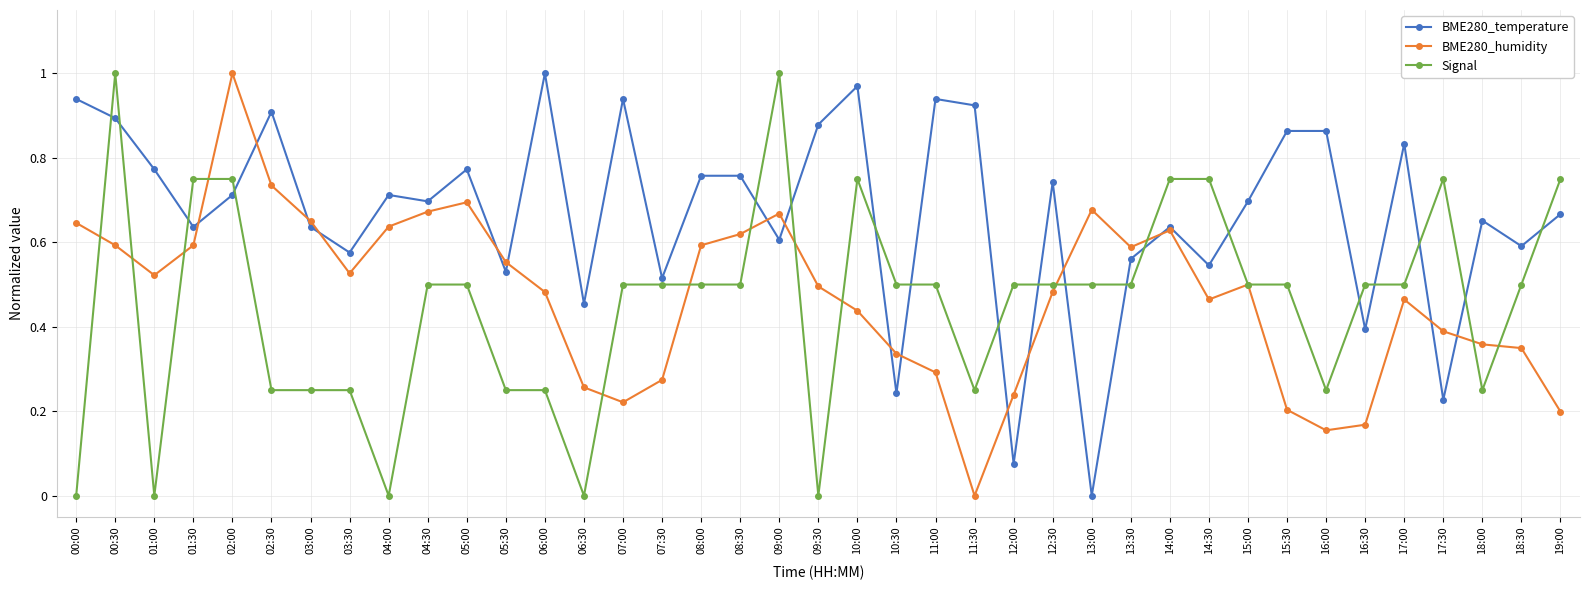

True or false: BME280_temperature and BME280_humidity cross at least once.

True